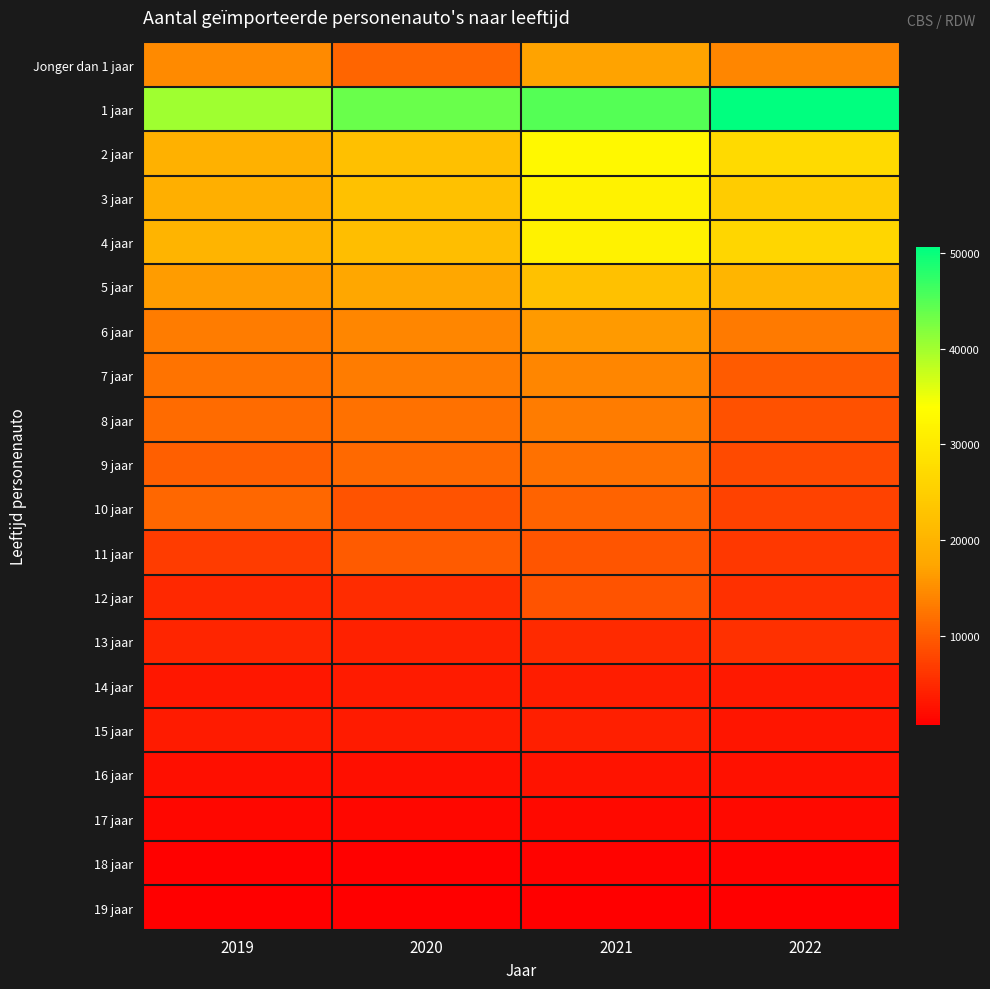

How many data points does each series have?

4